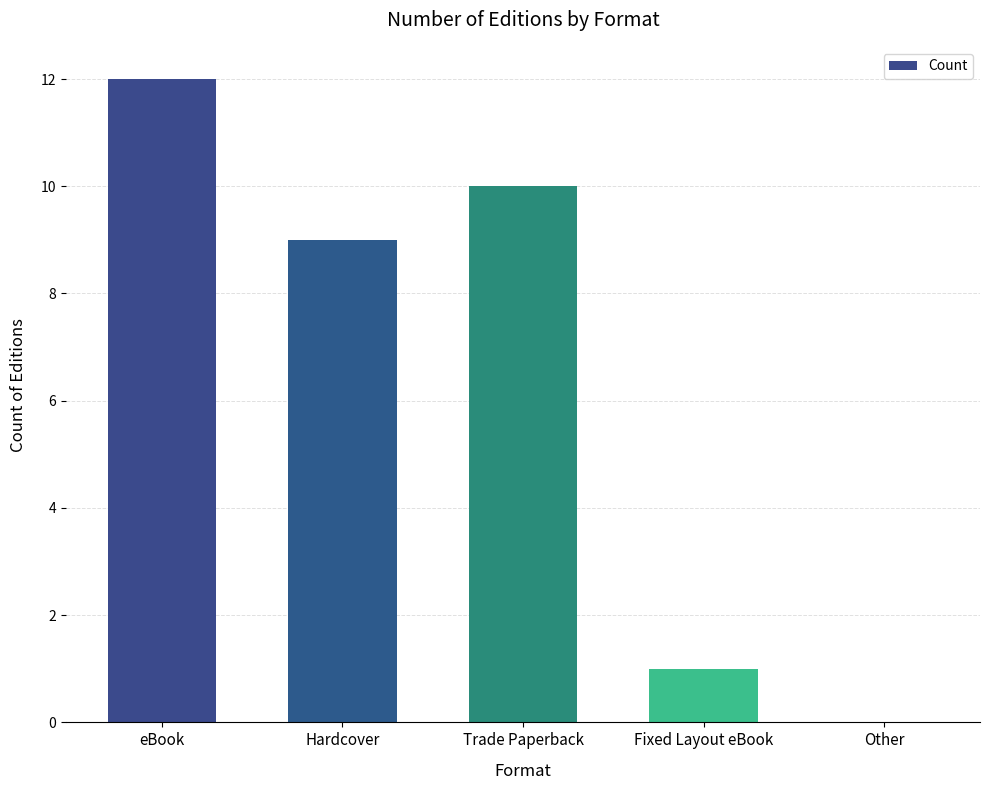

What is the sum of all values?

32